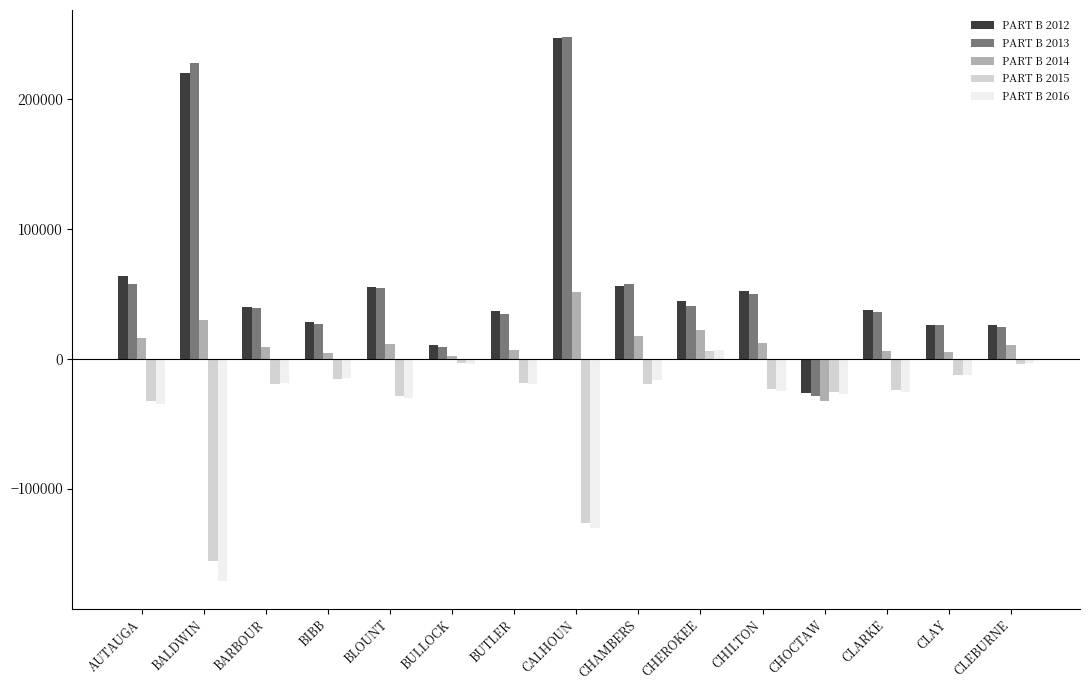

What is the smallest value displayed?

-171459.0